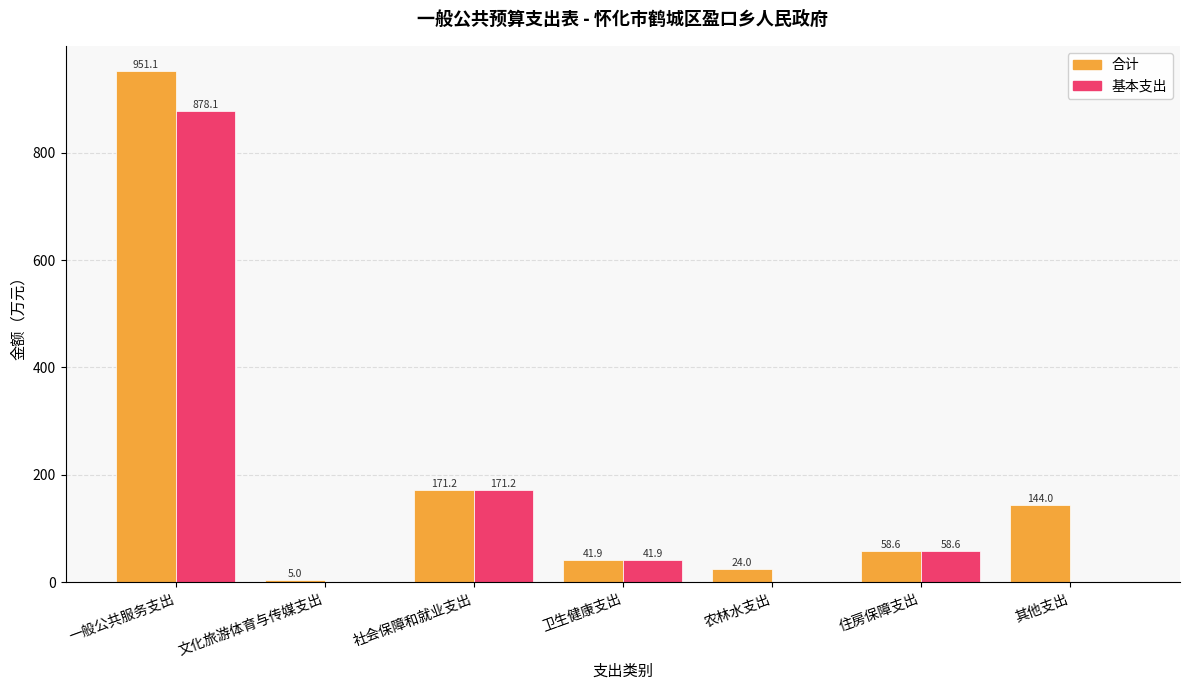

What is the sum of the 基本支出 values at 其他支出 and 住房保障支出?

58.6